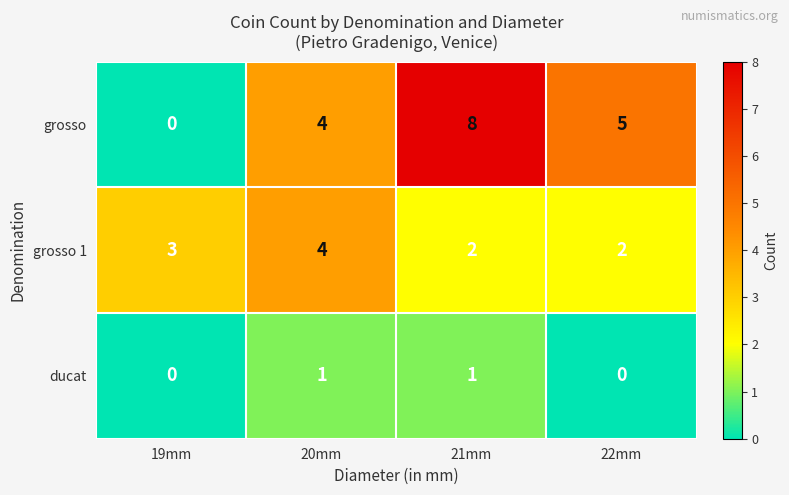

Between 20mm and 22mm, which series saw the biggest shift?

grosso 1